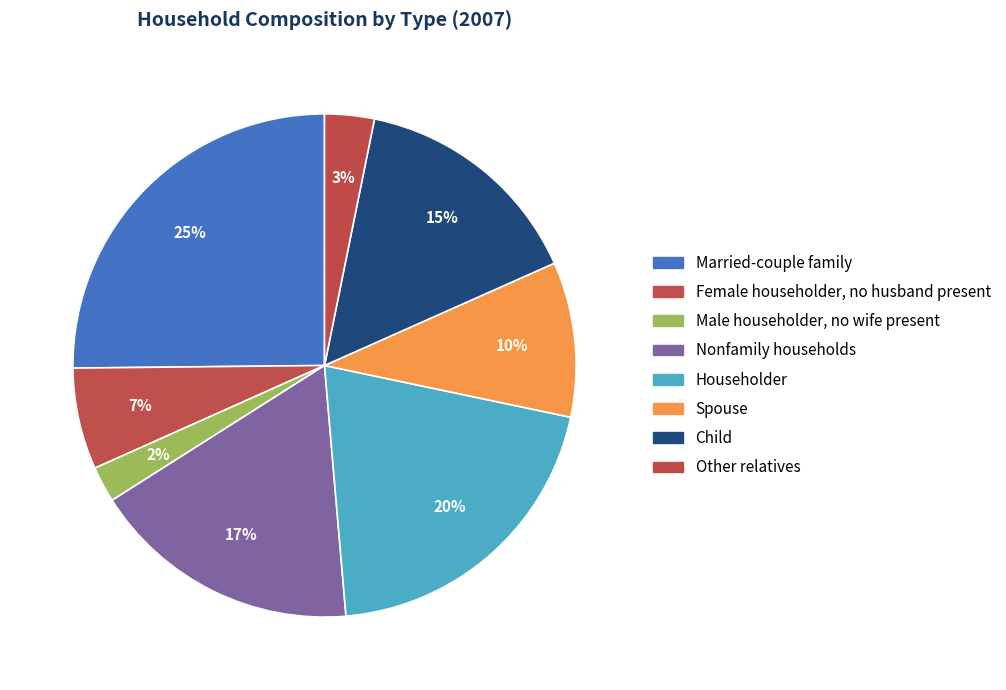

Is there a majority slice in this chart?

No